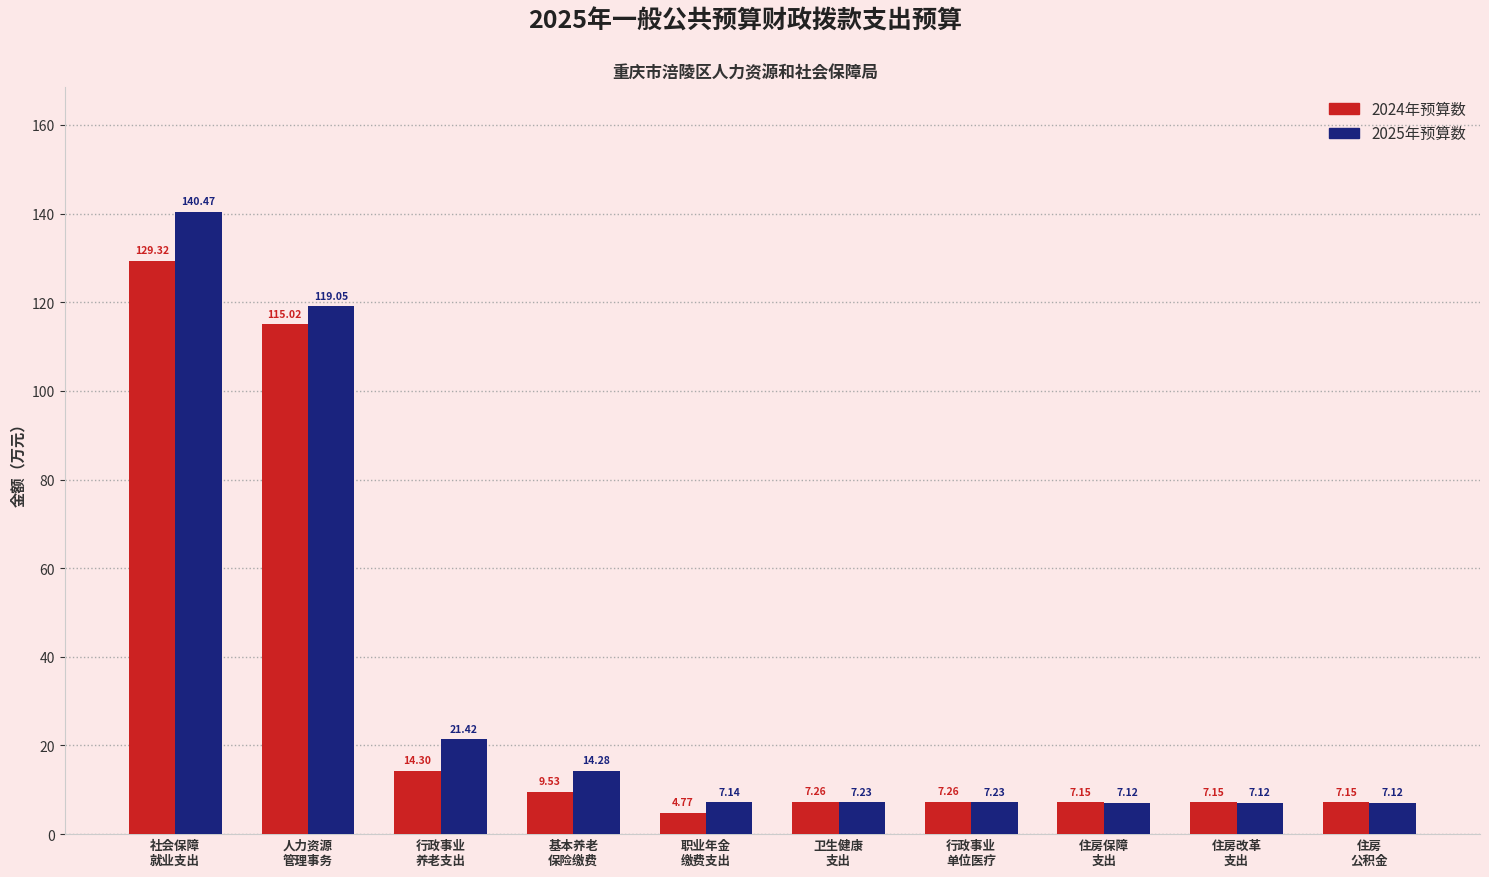

What value does the 2024年预算数 series have at 行政事业
养老支出?

14.3